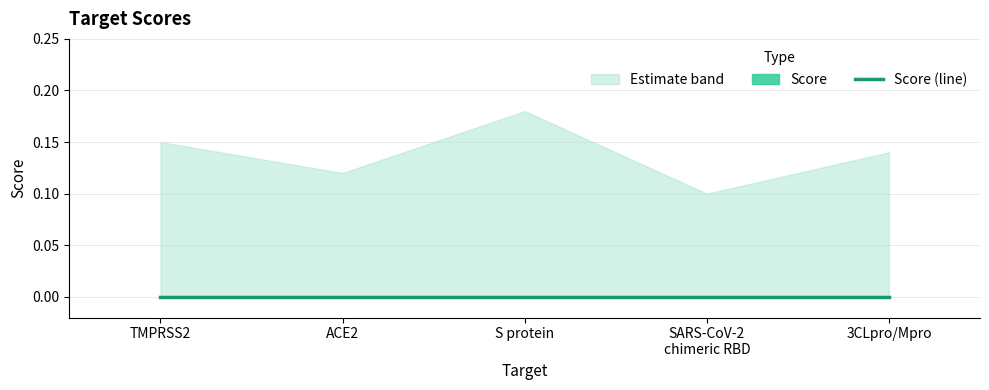

What is the sum of the Score_upper values at 3CLpro/Mpro and ACE2?

0.3